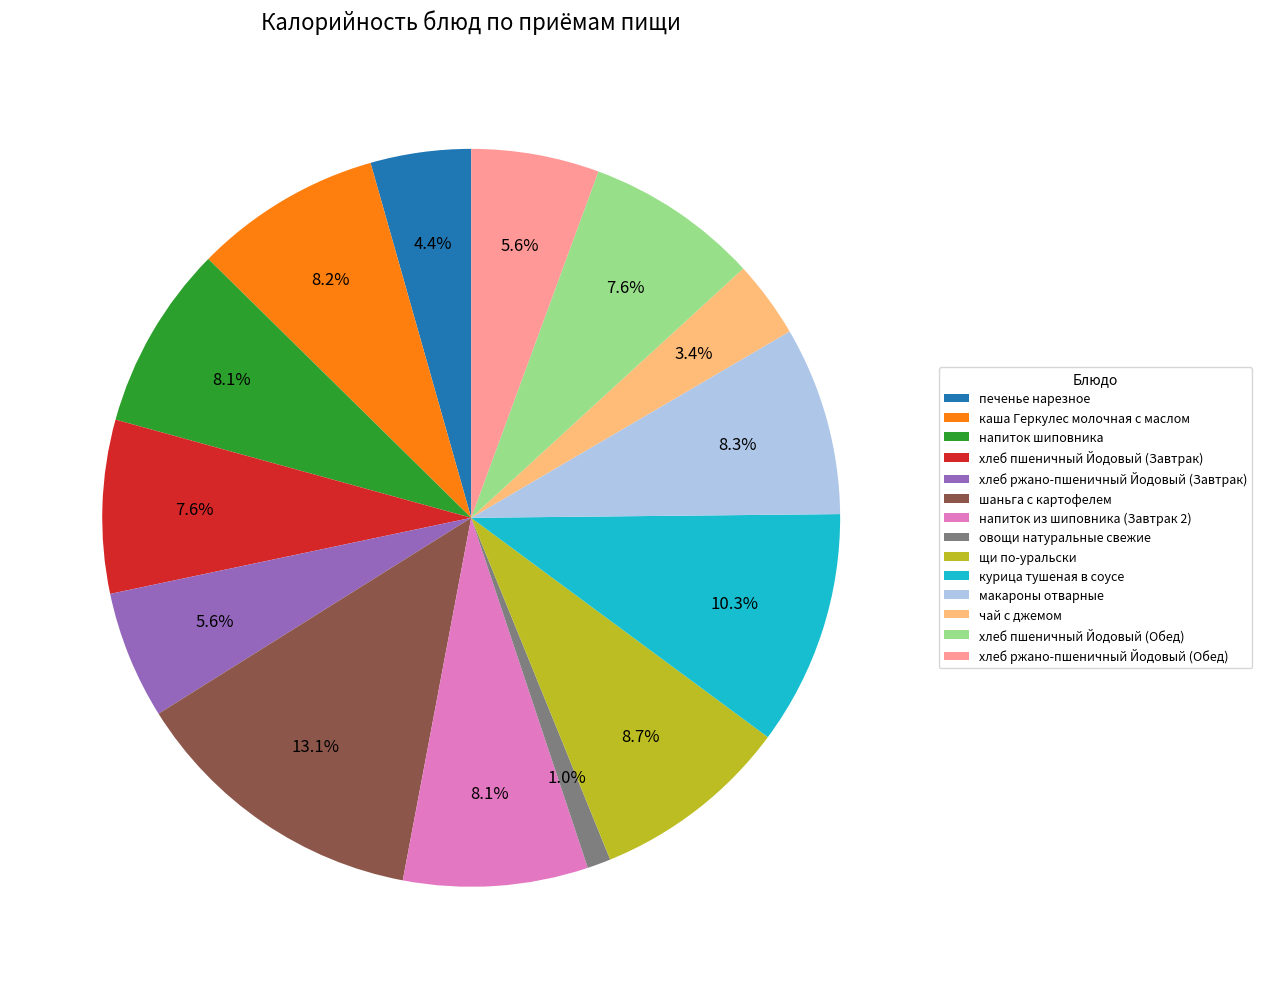

What is the ratio of the value at напиток шиповника to the value at напиток из шиповника (Завтрак 2)?

1.0